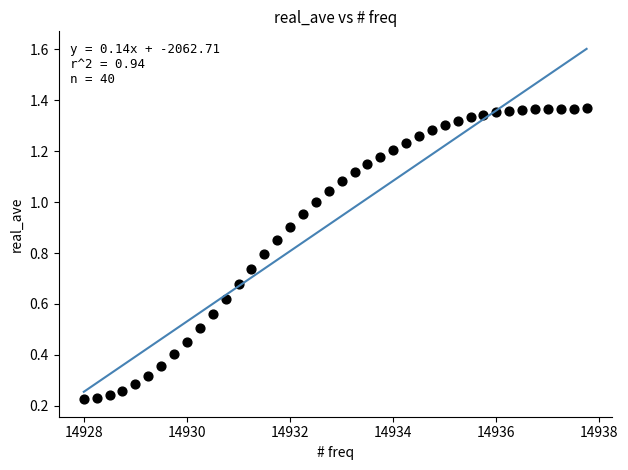

What is the range of X values (max minus min)?

9.8